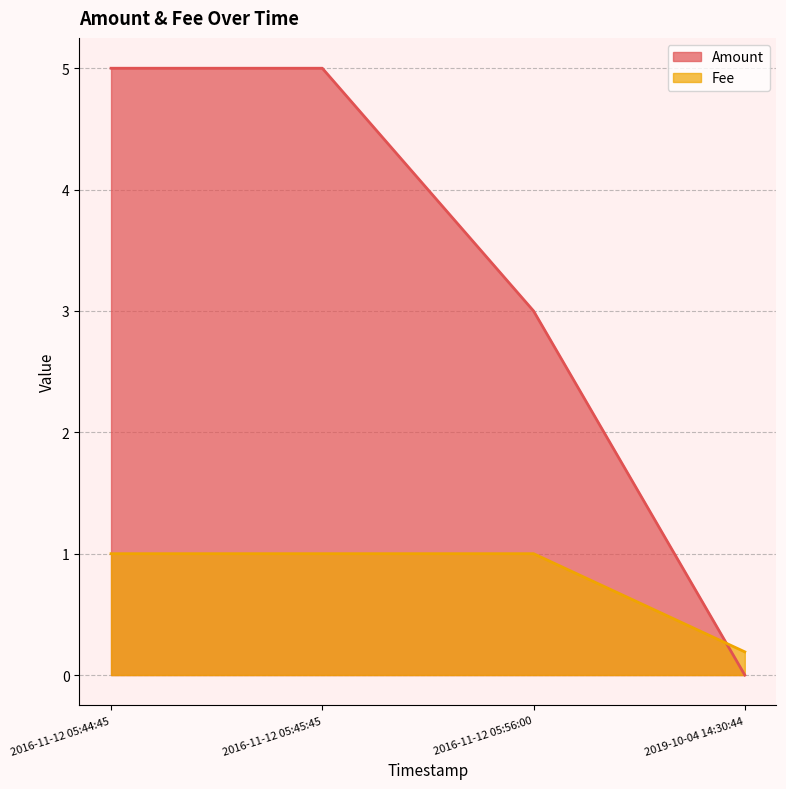

Between 2019-10-04 14:30:44 and 2016-11-12 05:56:00, which series saw the biggest shift?

Amount